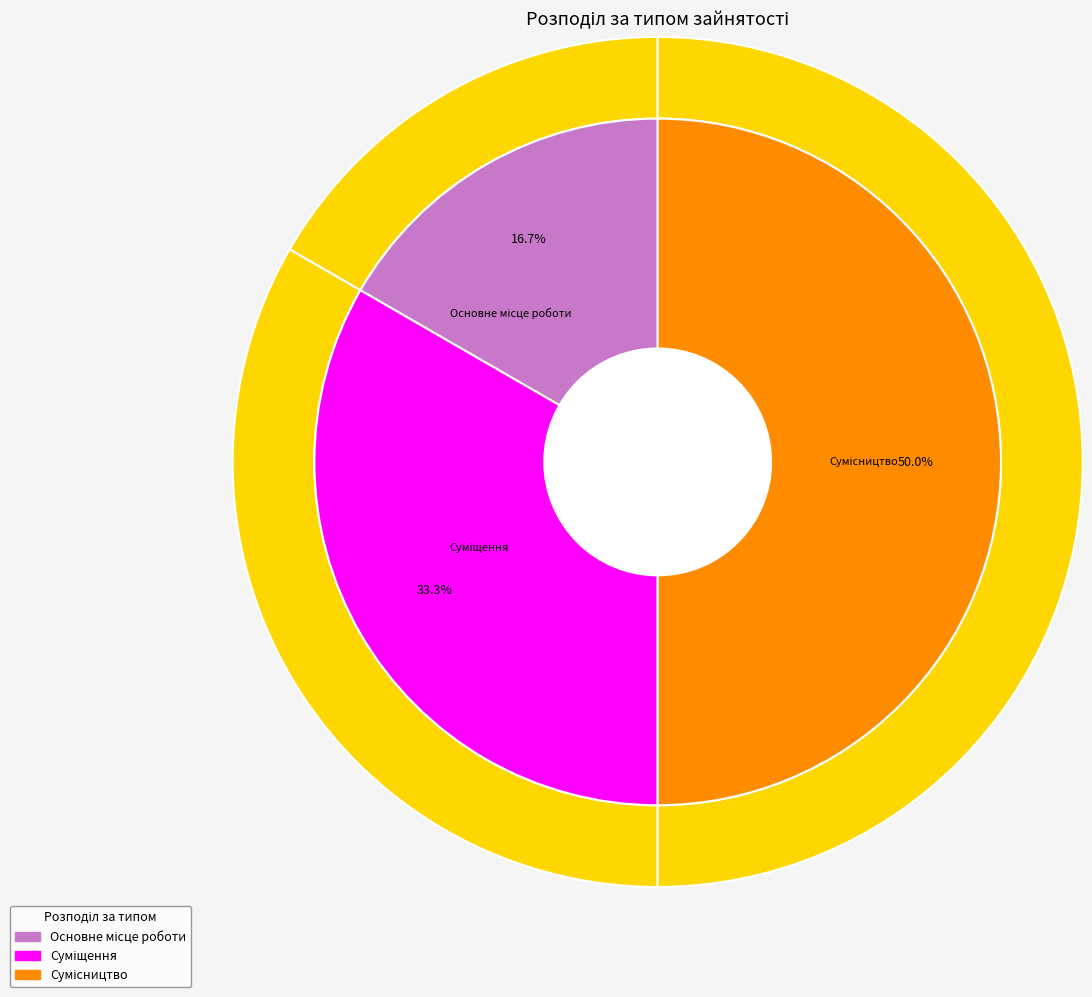

How many segments does this pie chart have?

3